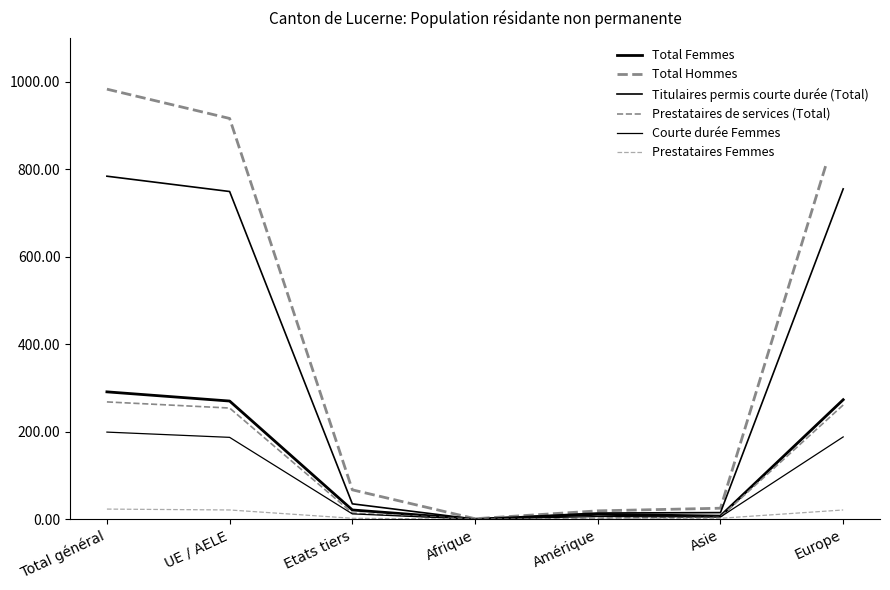

What is the value of the Total Femmes point at the 3rd from the left?

21